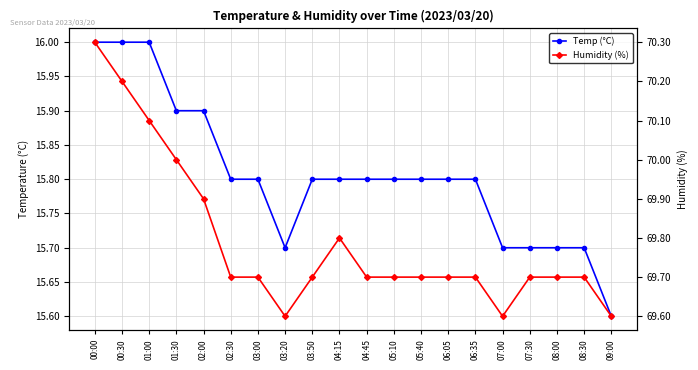

What is the difference between the maximum and minimum values in the Temp (°C) series?

0.4